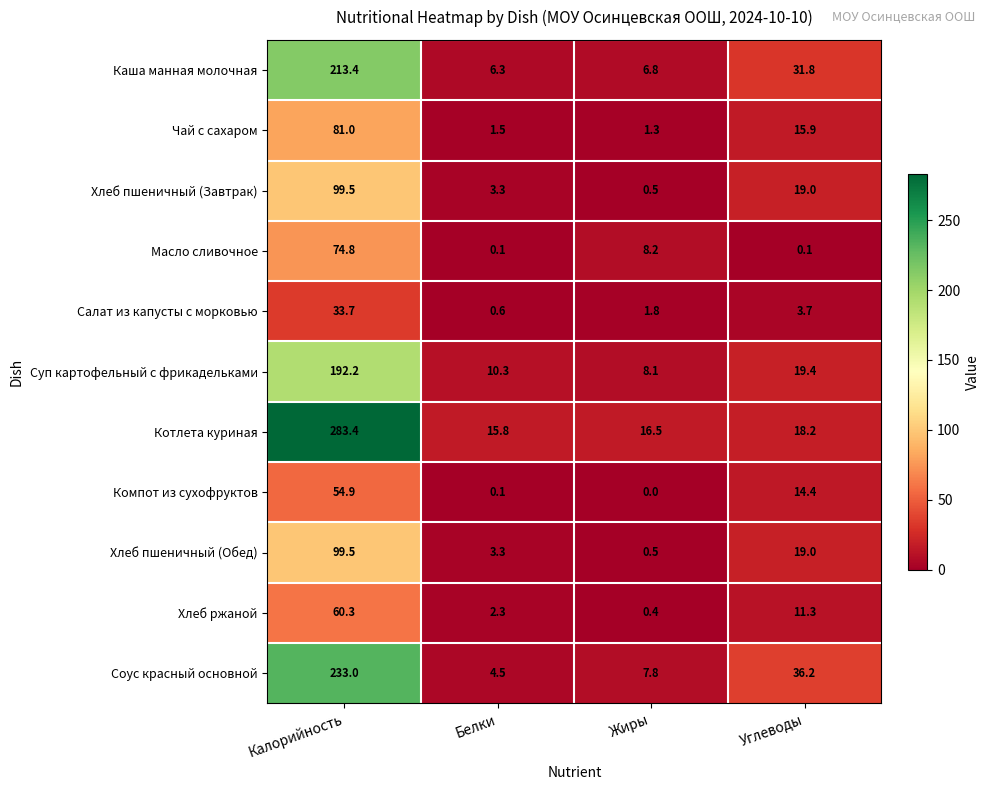

What is the maximum value shown in the chart?

283.4